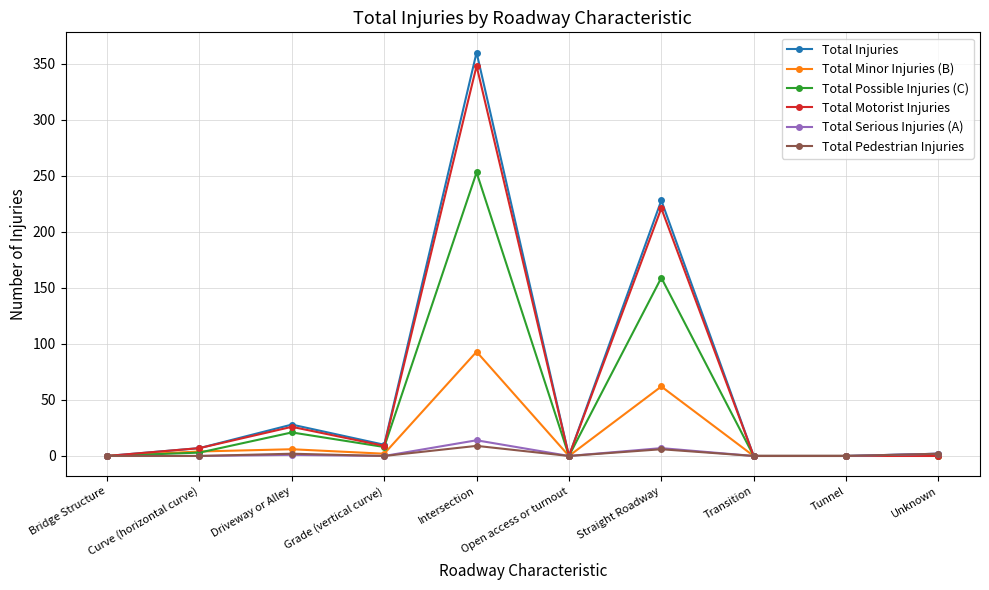

Rank the series by their maximum value, from highest to lowest.

Total Injuries, Total Motorist Injuries, Total Possible Injuries (C), Total Minor Injuries (B), Total Serious Injuries (A), Total Pedestrian Injuries